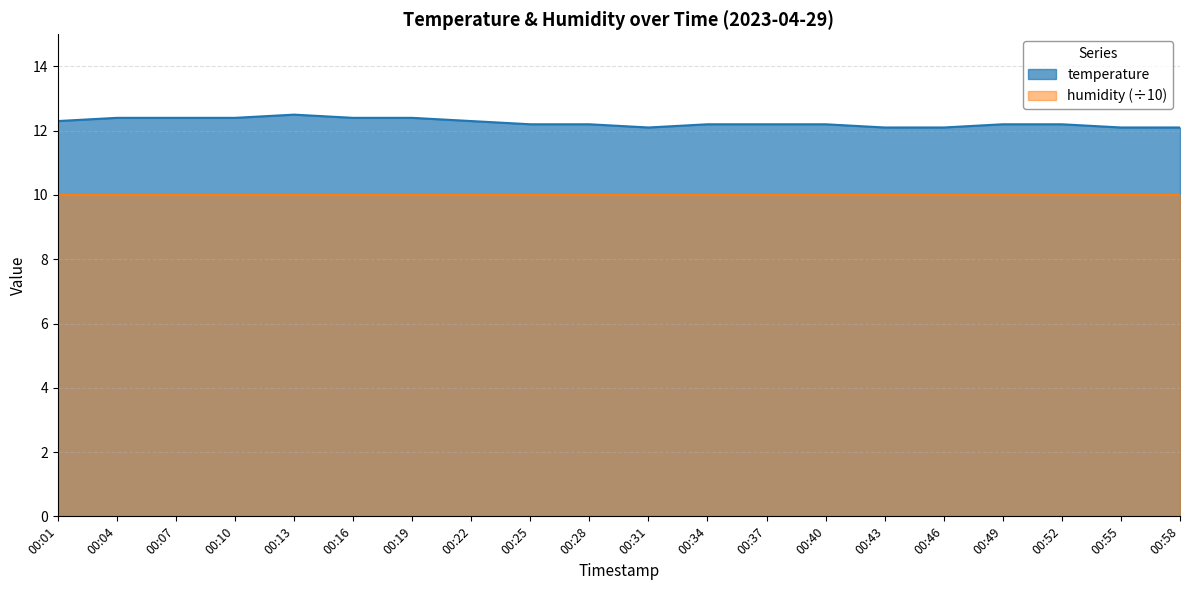

Reading left to right, extract all data points from this chart.

12.3	12.4	12.4	12.4	12.5	12.4	12.4	12.3	12.2	12.2	12.1	12.2	12.2	12.2	12.1	12.1	12.2	12.2	12.1	12.1